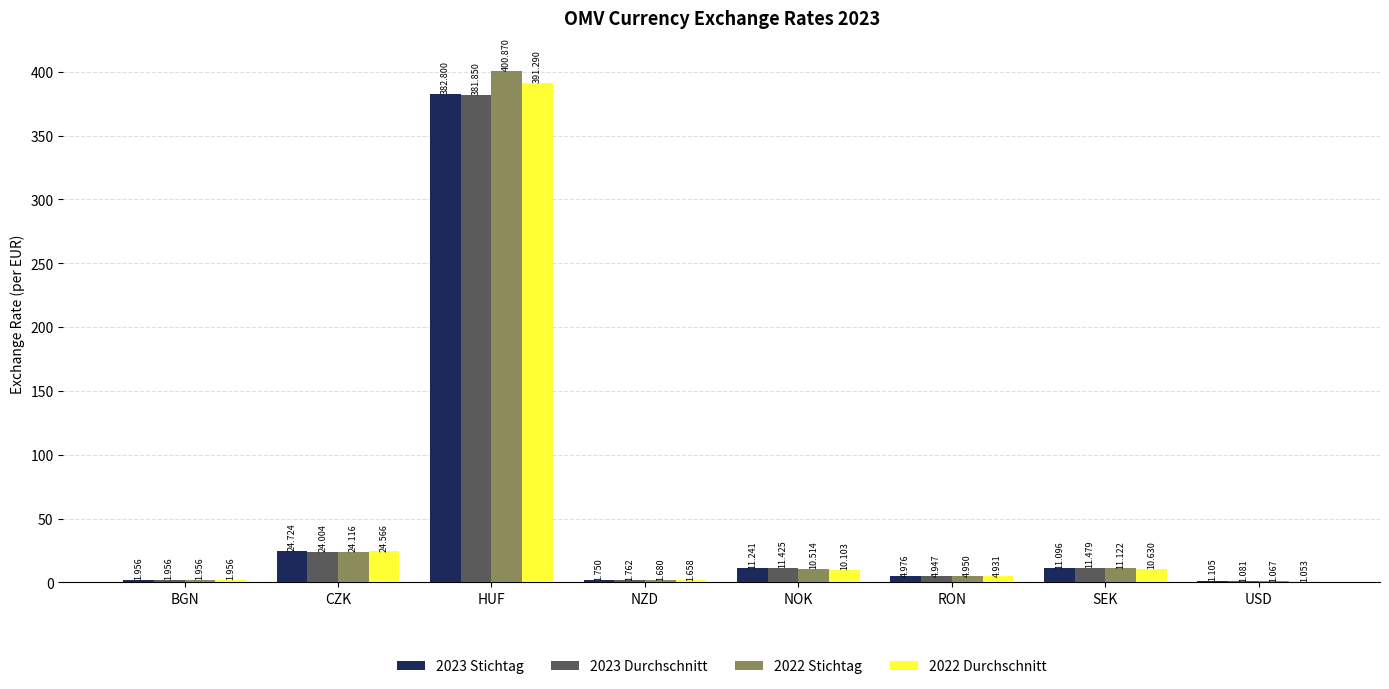

Which category has the highest value in the 2023 Stichtag series?

HUF